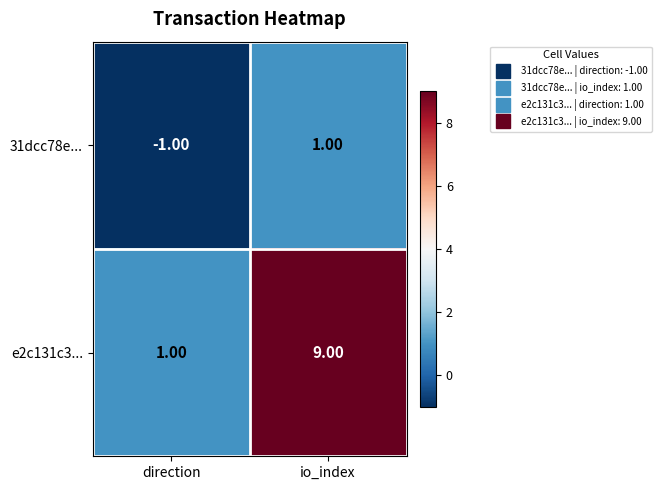

At which label is 31dcc78e... closest to 0?

direction